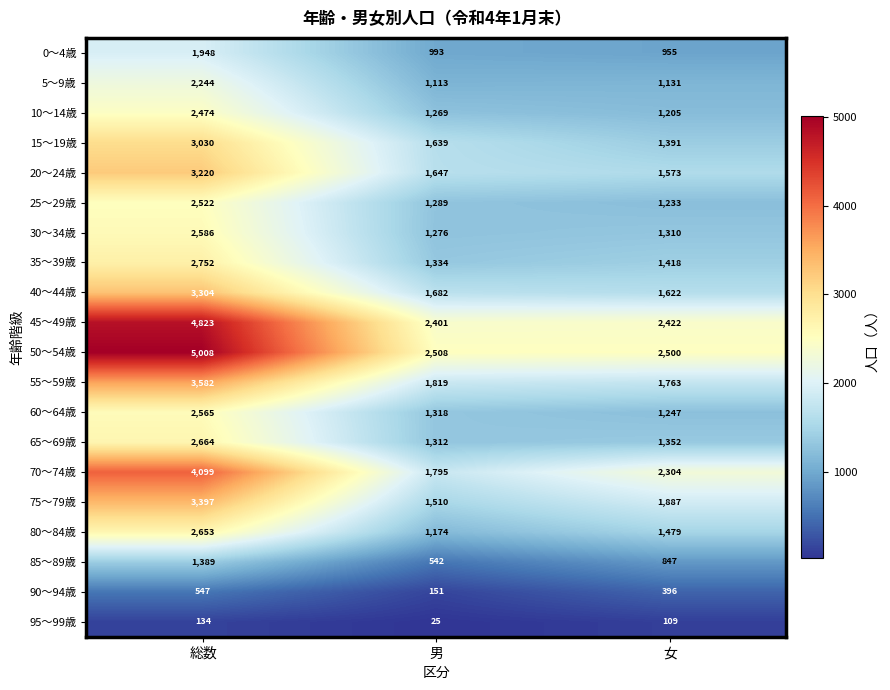

Which series changed the most between 男 and 女?

70～74歳